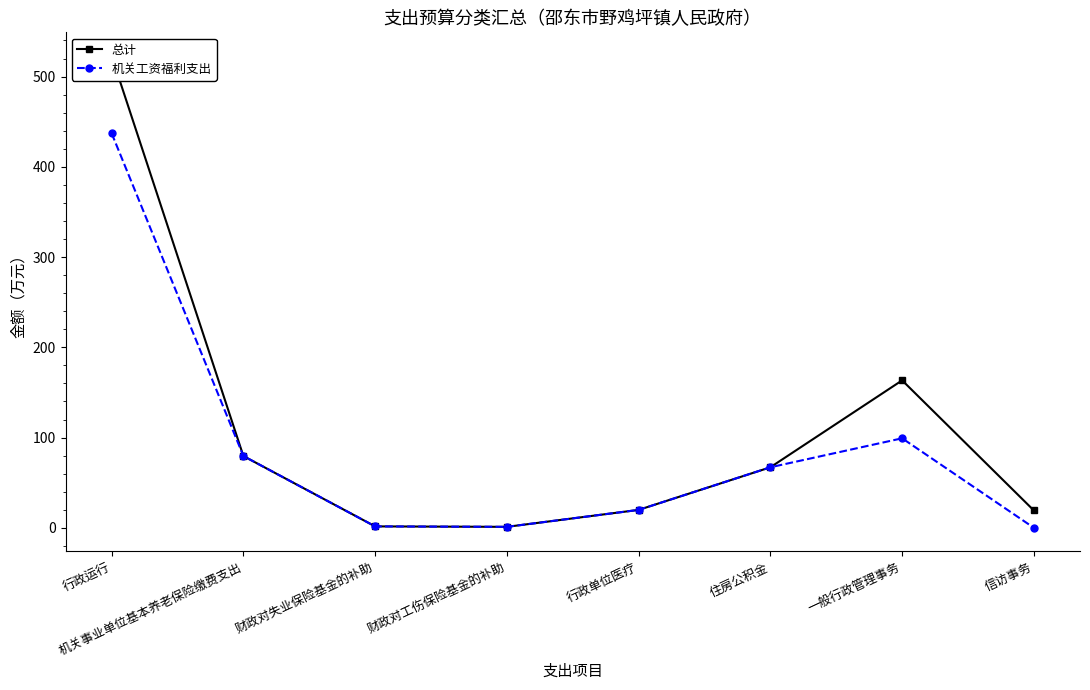

Which series has the largest total across all categories?

总计